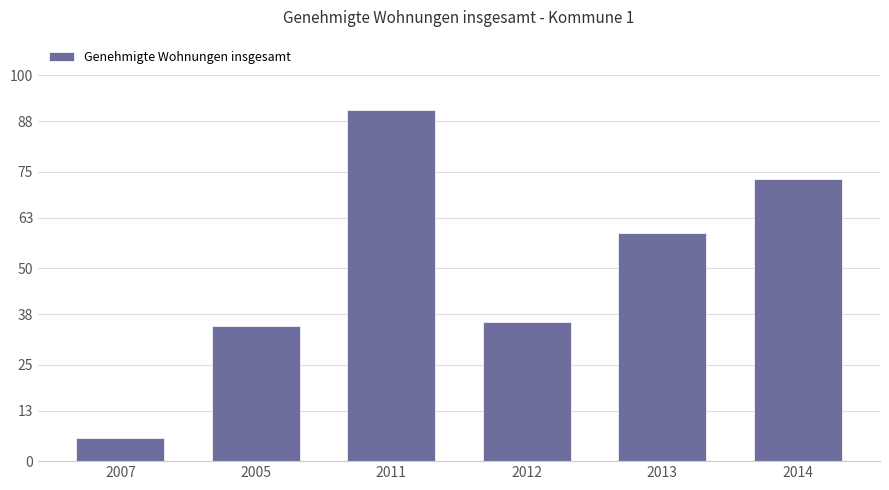

List the labels in order of value, smallest first.

2007, 2005, 2012, 2013, 2014, 2011